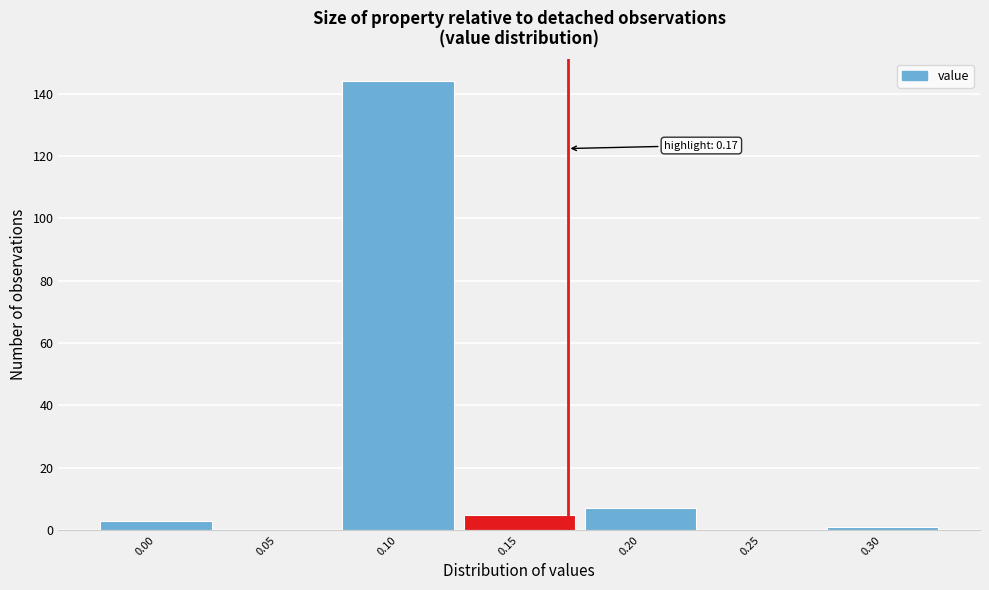

Over which range of the x-axis is the bar tallest?

0.075 to 0.125